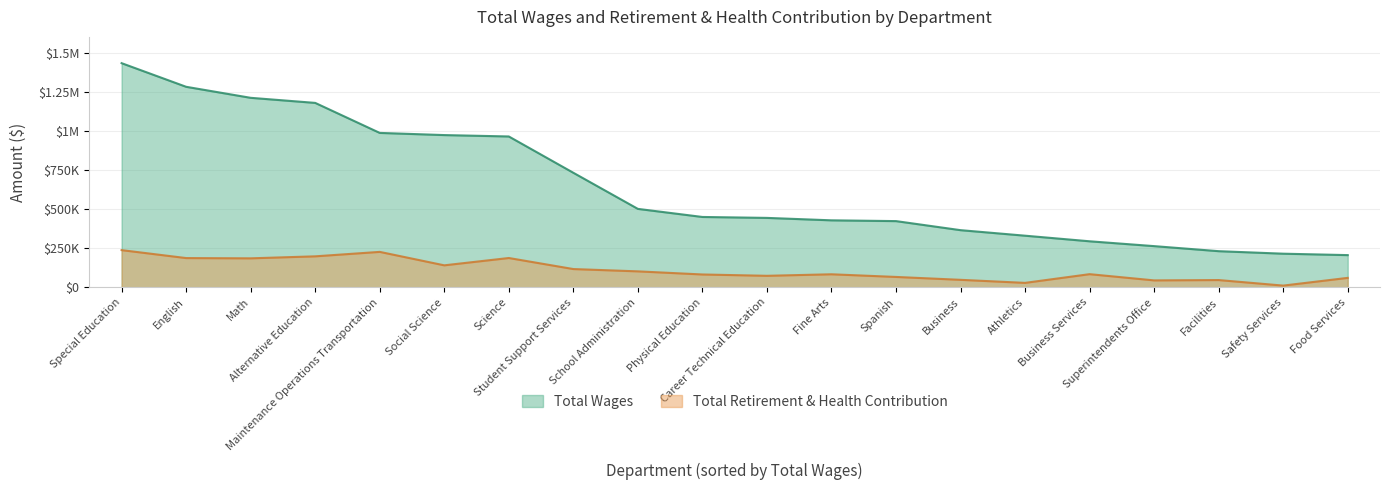

What is the minimum value shown in the chart?

11257